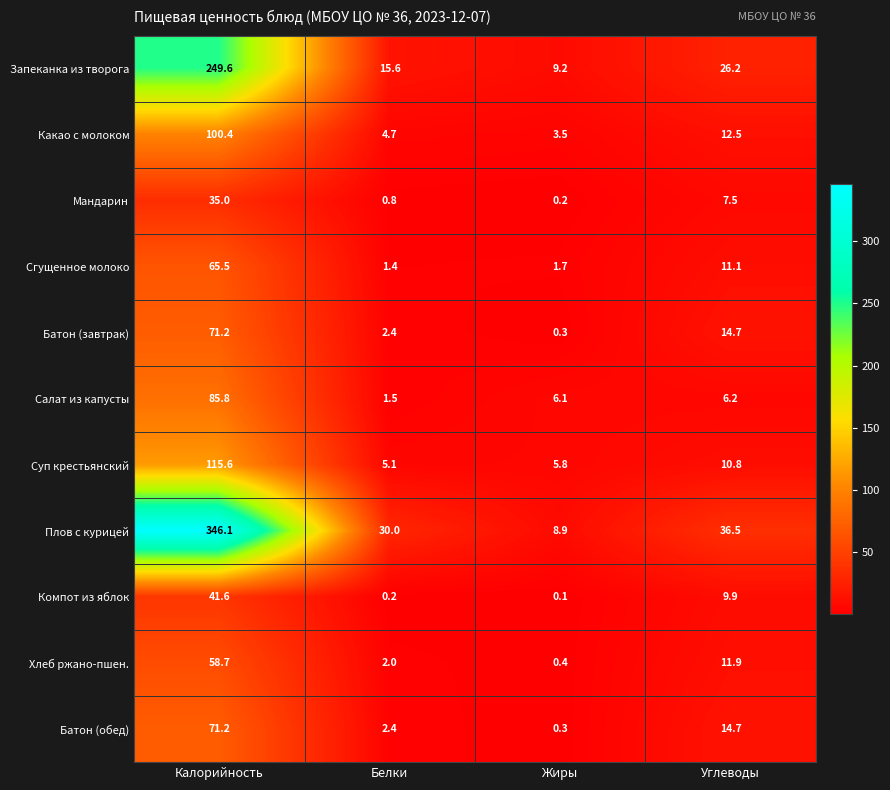

What is the sum of the Запеканка из творога values at Жиры and Углеводы?

35.4